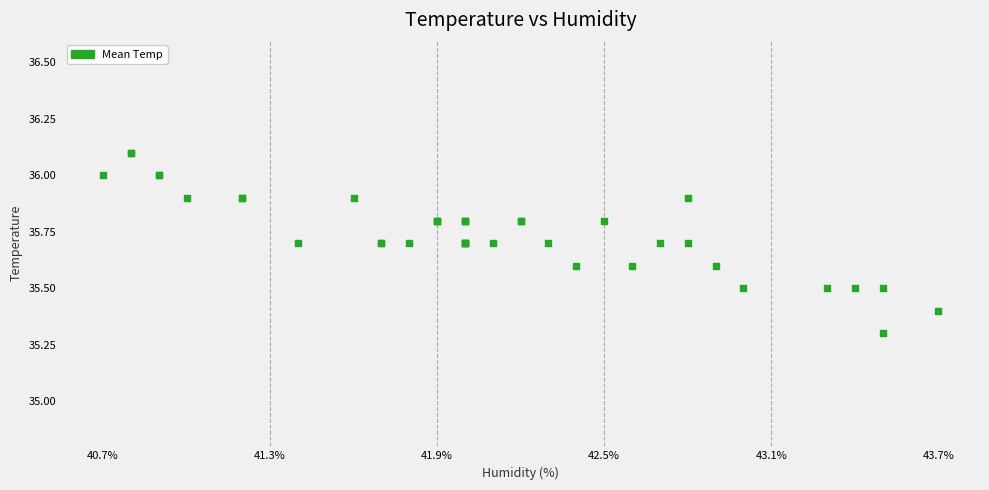

What Y value in the scatter plot is closest to 35?

35.3